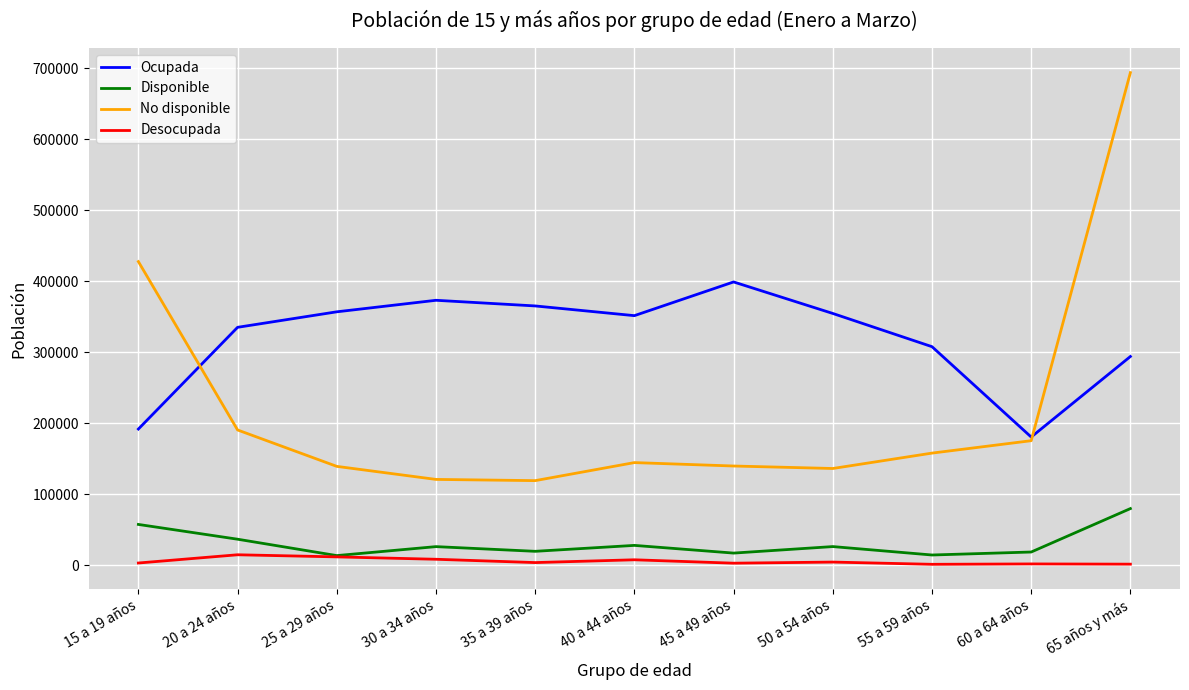

Which series has the widest spread of values?

No disponible